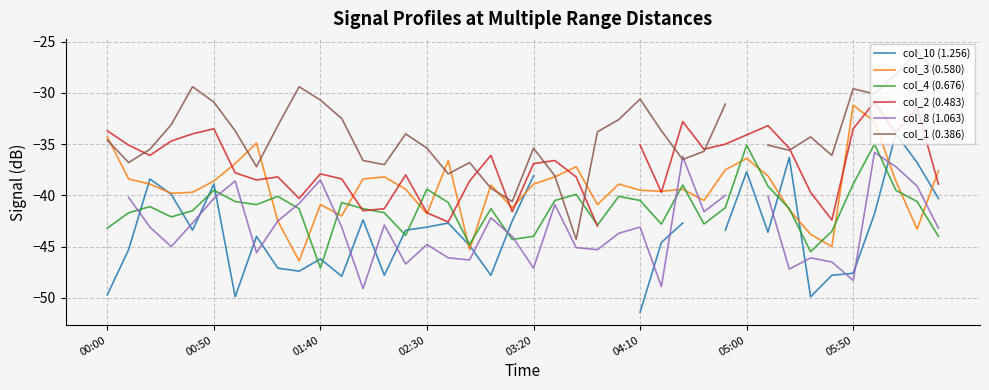

How many times do col_1 (0.386) and col_3 (0.580) cross each other?

9